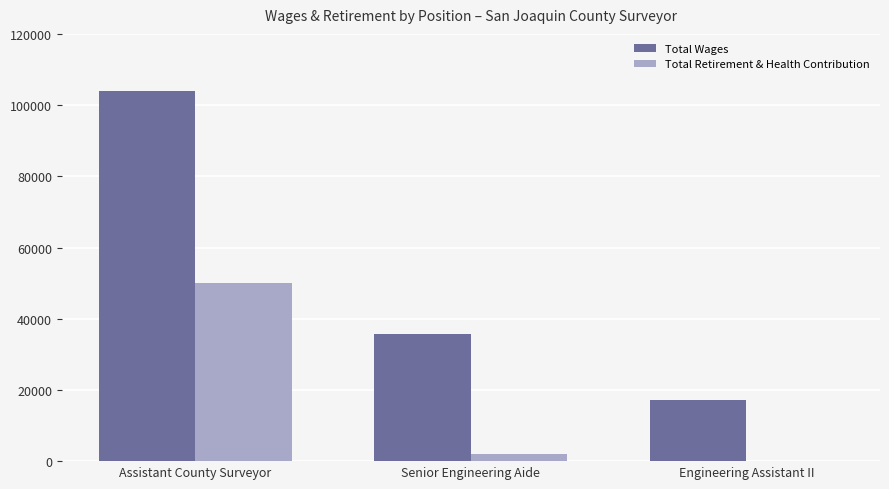

How many positive values does the Total Retirement & Health Contribution series have?

2